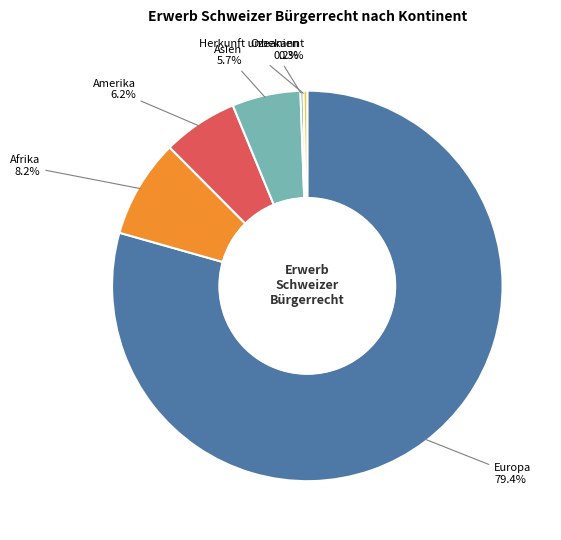

Does any single category account for the majority?

Yes